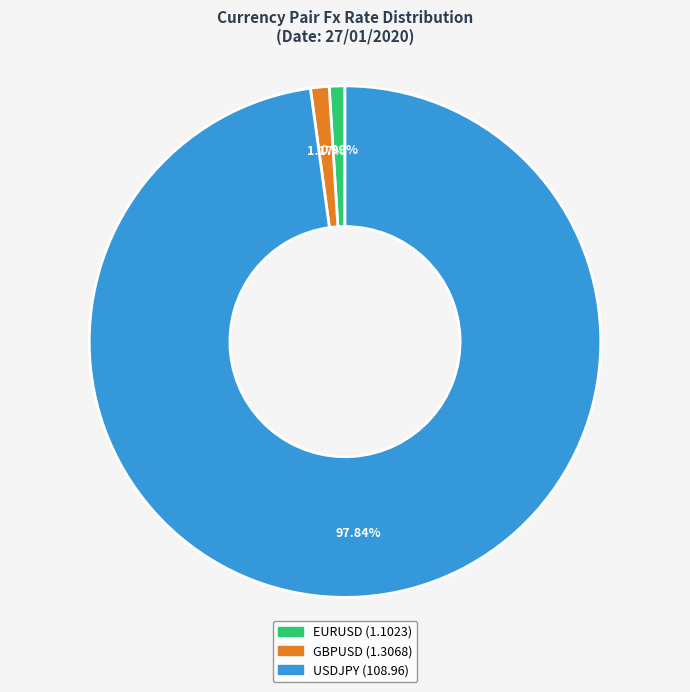

True or false: USDJPY accounts for 86% of the total.

False